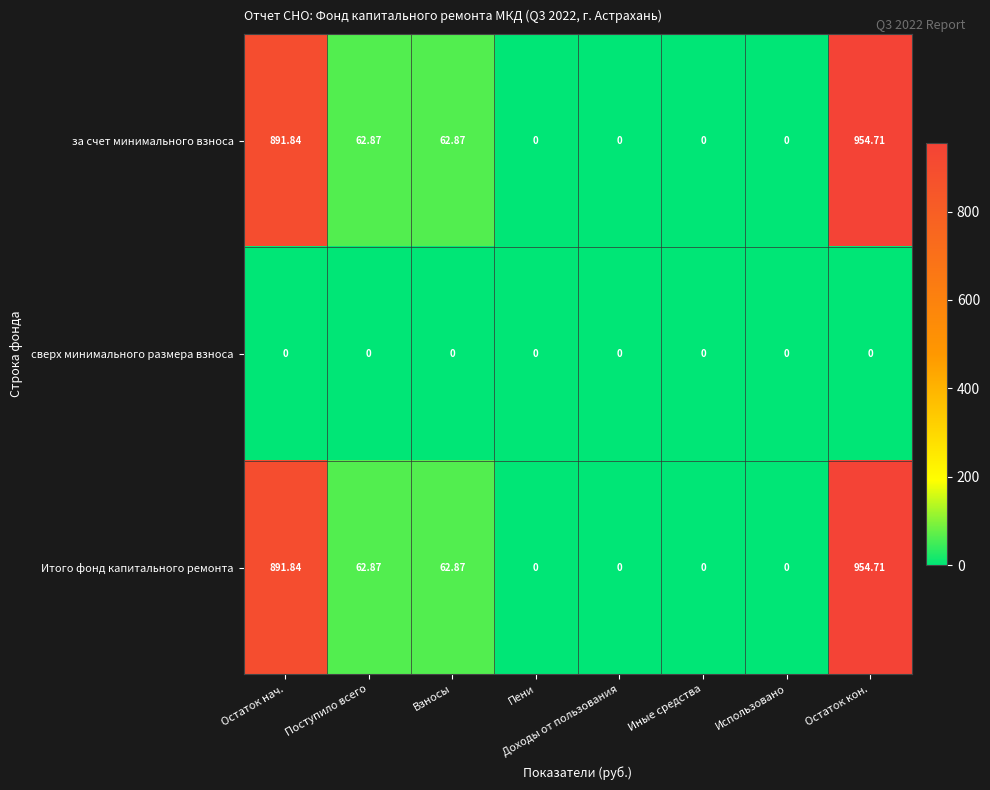

Which category has the highest value in the Итого фонд капитального ремонта series?

Остаток кон.